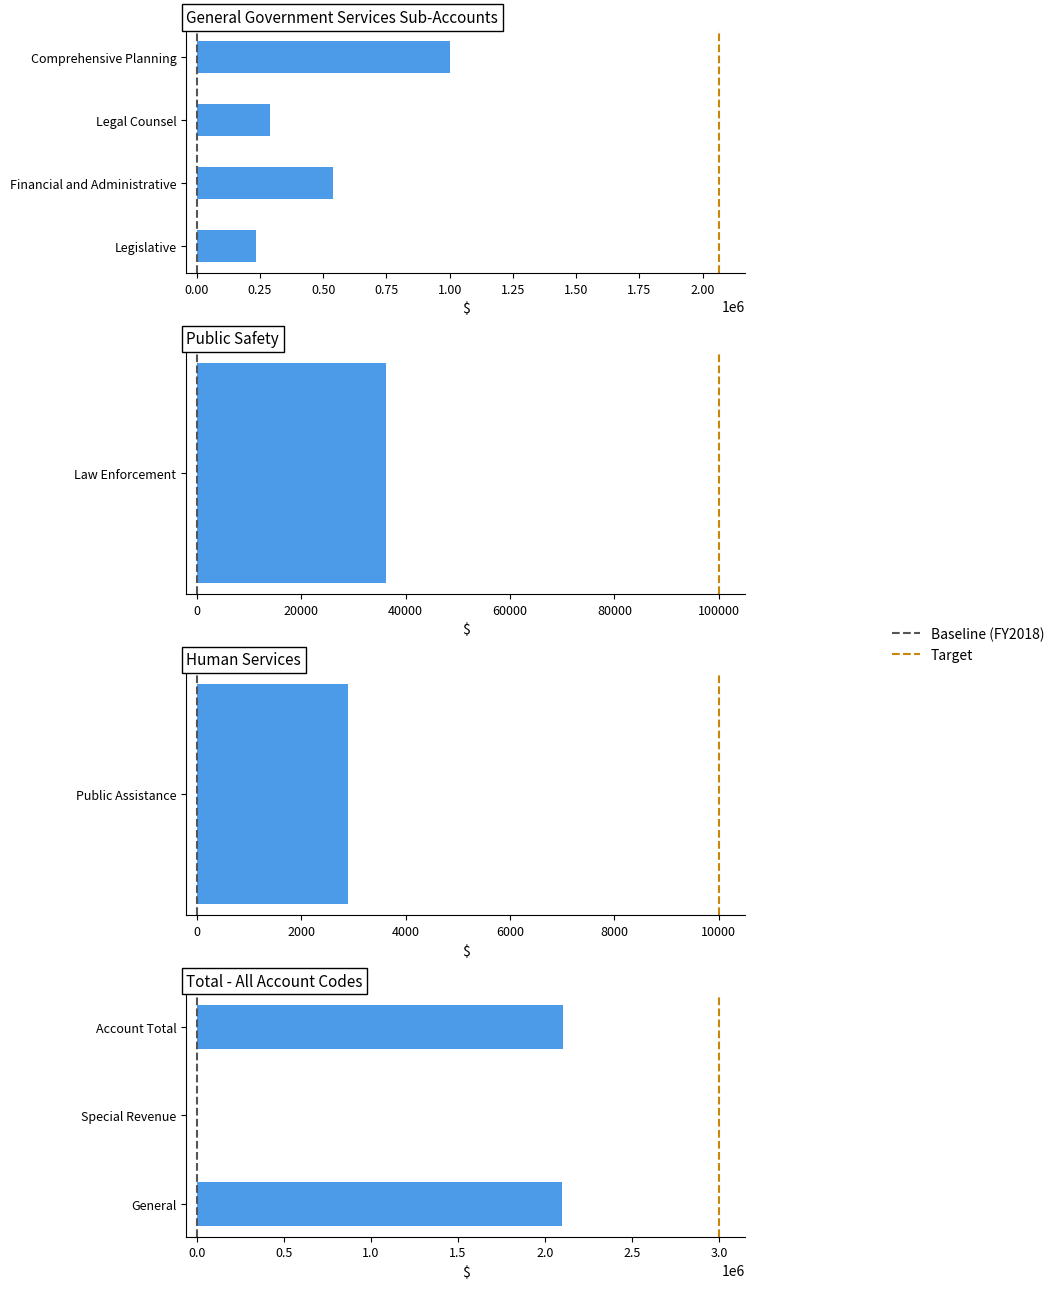

What is the average value of the Account Total series?

1051708.0